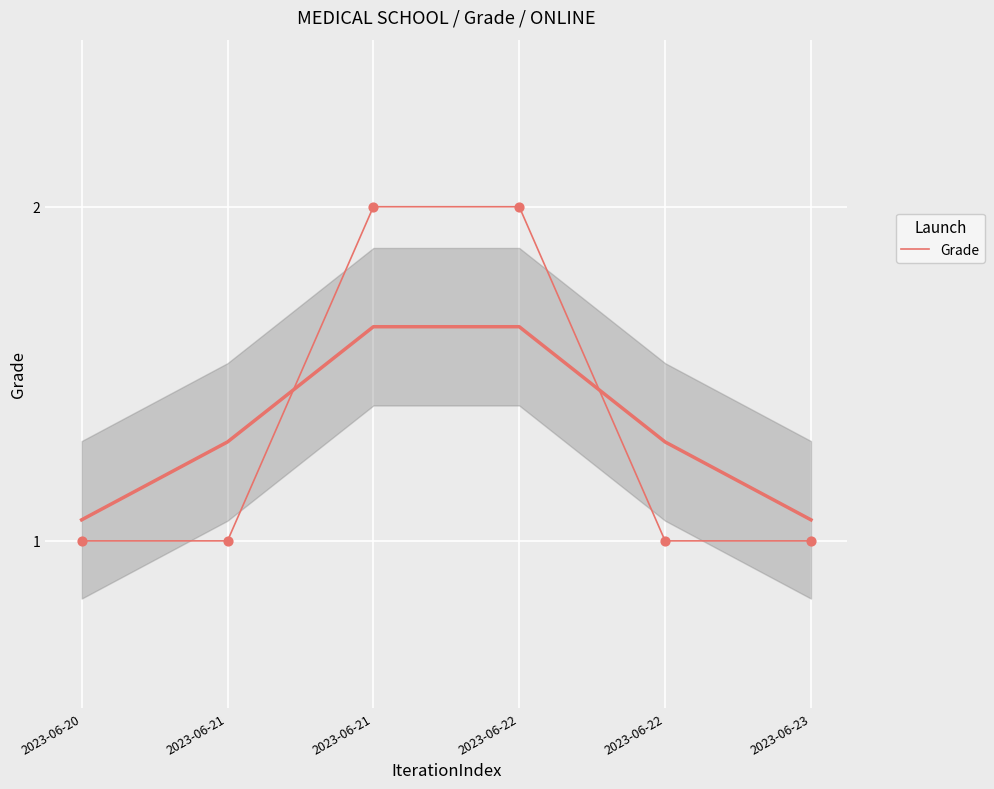

What is the change in value from 2023-06-21 to 2023-06-22?

-1